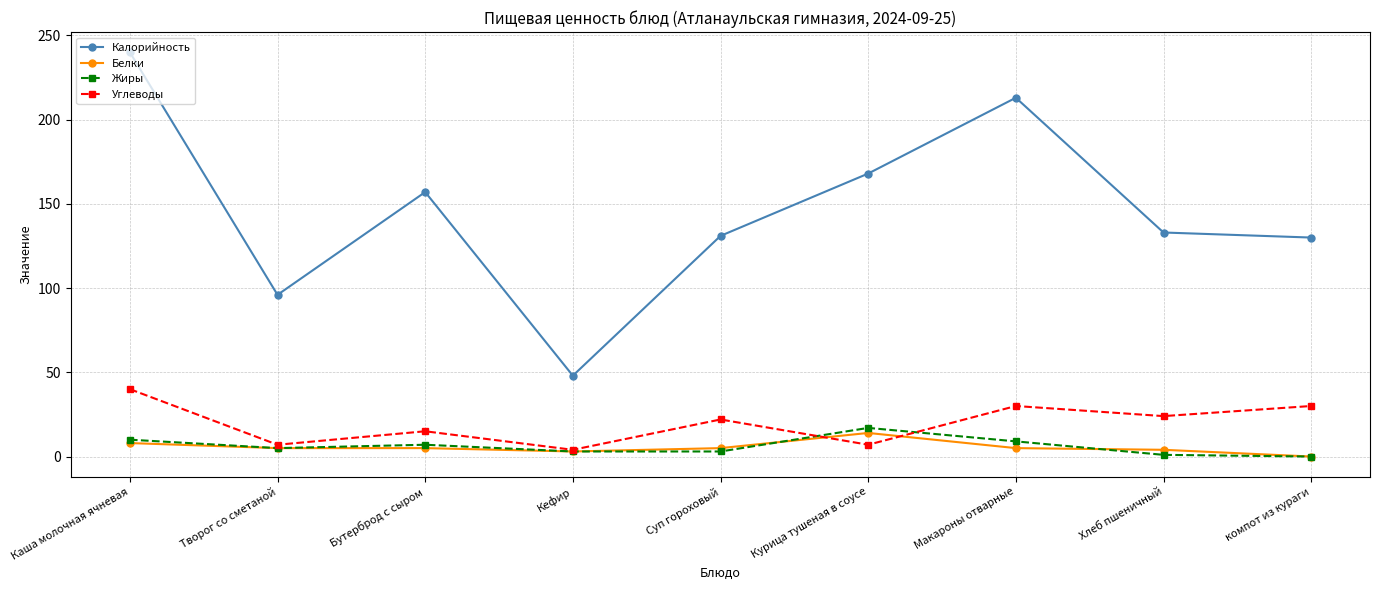

True or false: Калорийность and Белки intersect in this chart.

False